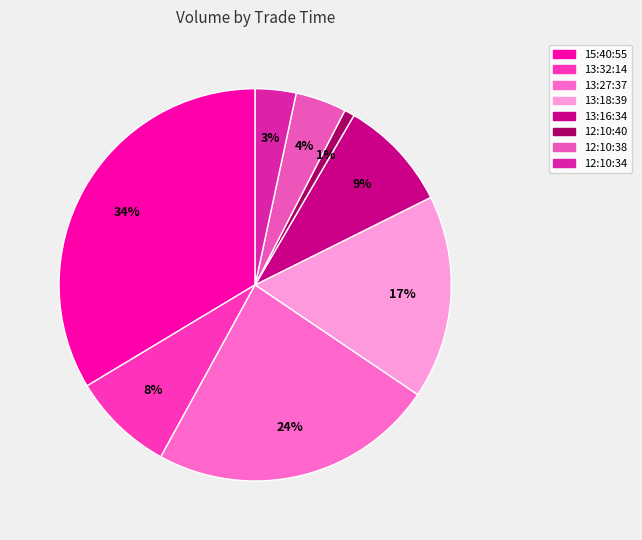

To the nearest percent, what is the difference between the largest and smallest slice percentages?

33%